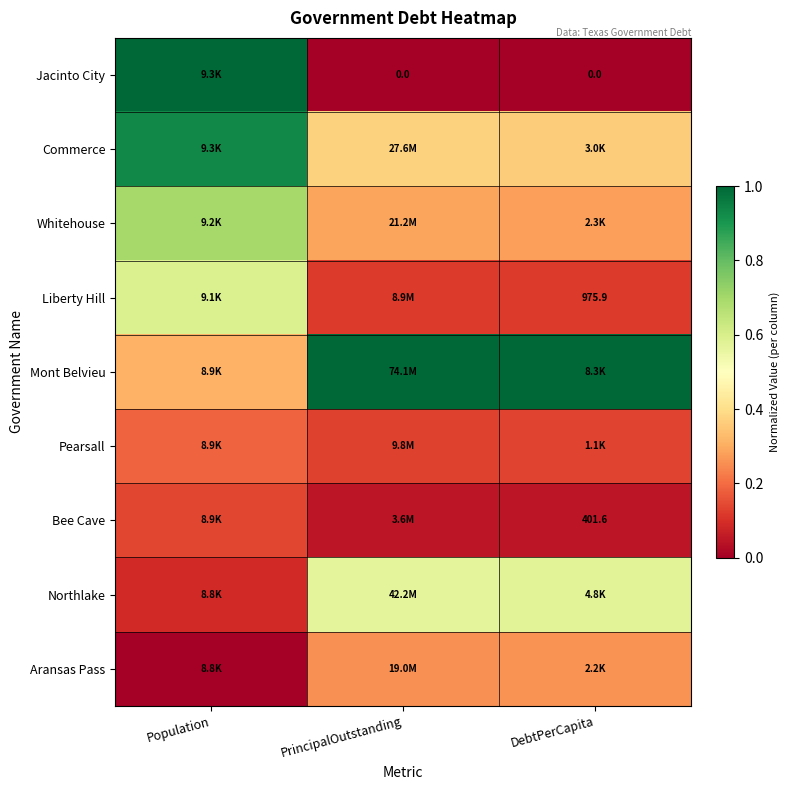

Which series has the largest total across all categories?

Mont Belvieu